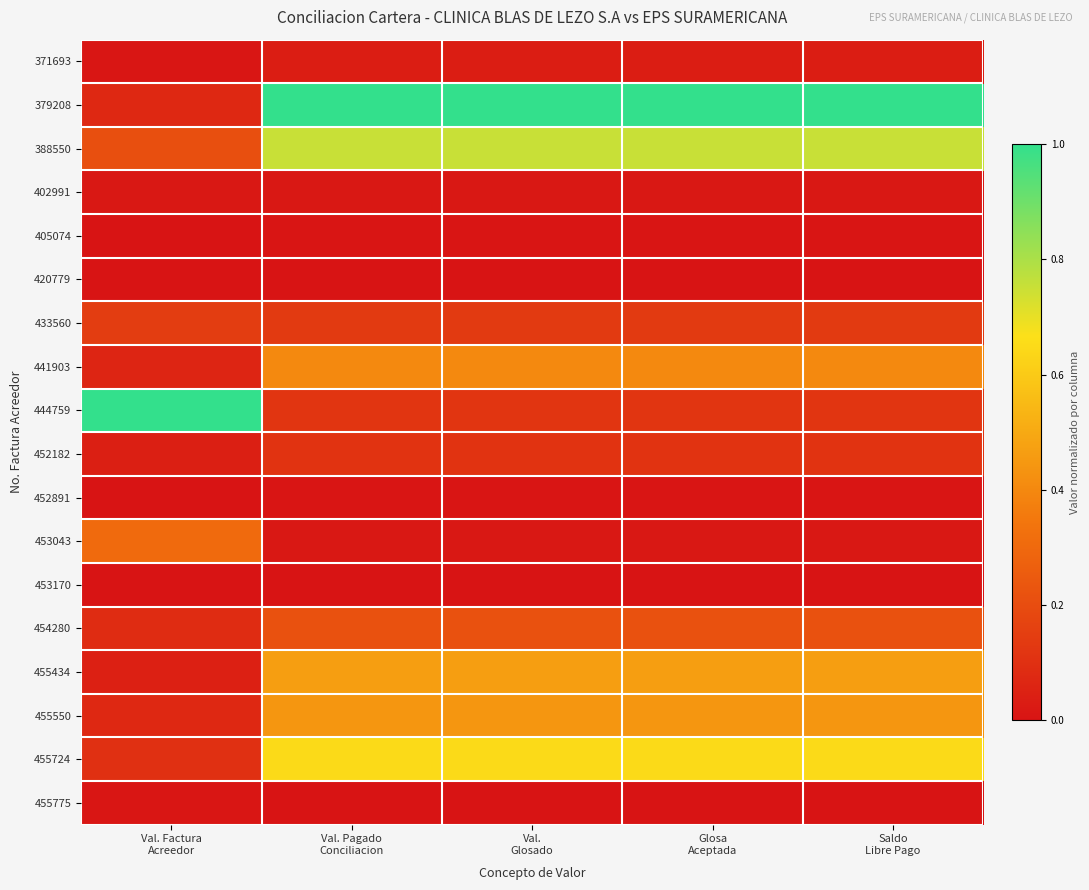

Rank the series by their maximum value, from highest to lowest.

379208, 444759, 388550, 455724, 455434, 455550, 441903, 453043, 454280, 433560, 452182, 371693, 402991, 455775, 452891, 405074, 420779, 453170